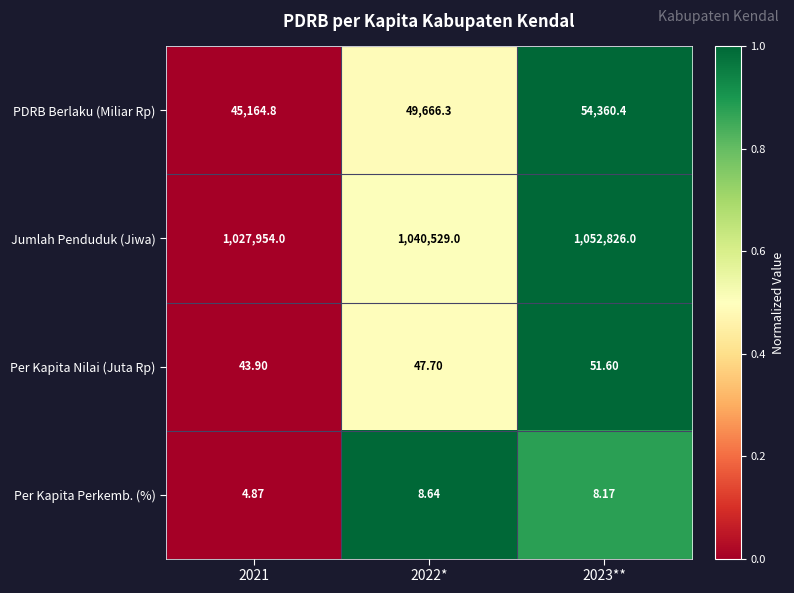

Is the value of Per Kapita Perkemb. (%) at 2021 greater than the value of Jumlah Penduduk (Jiwa) at 2022*?

No